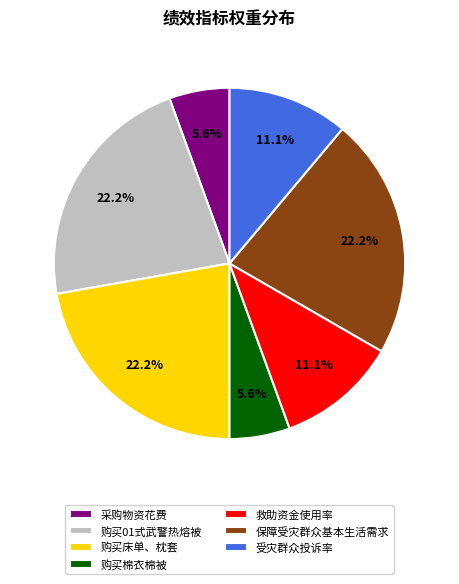

To the nearest percent, what is the difference between the largest and smallest slice percentages?

17%